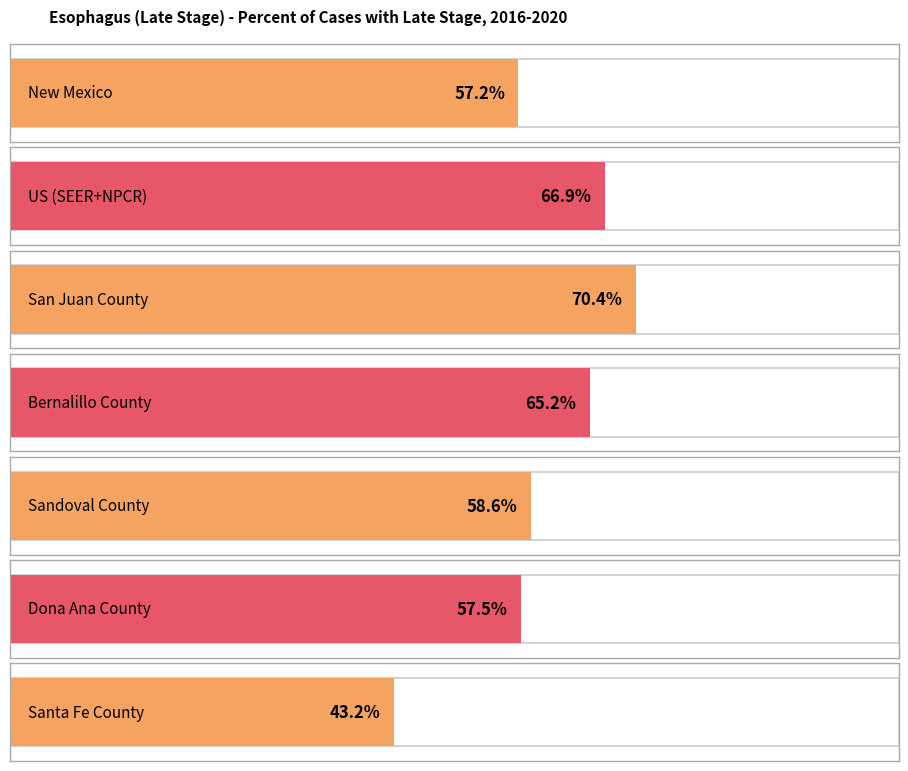

Does the chart contain stacked bars?

No